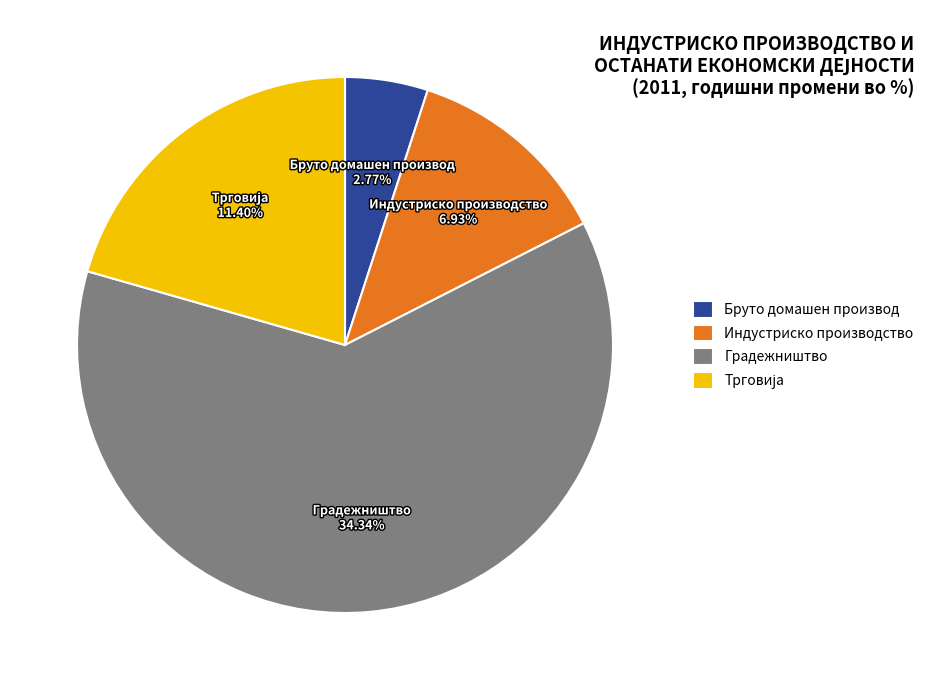

Does Индустриско производство represent more than half of the total?

No